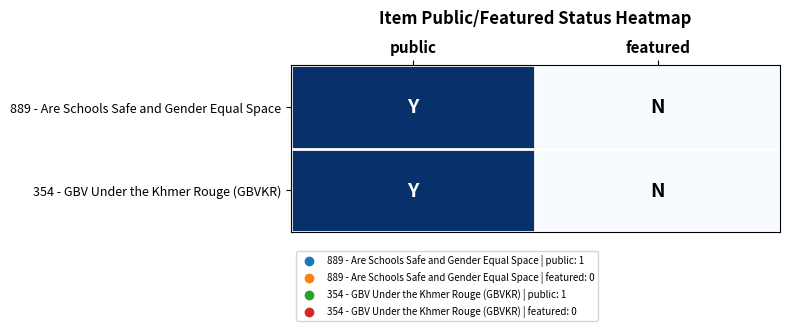

Reading left to right, extract all data points from this chart.

889 - Are Schools Safe and Gender Equal Space: public=1	featured=0
354 - GBV Under the Khmer Rouge (GBVKR): public=1	featured=0